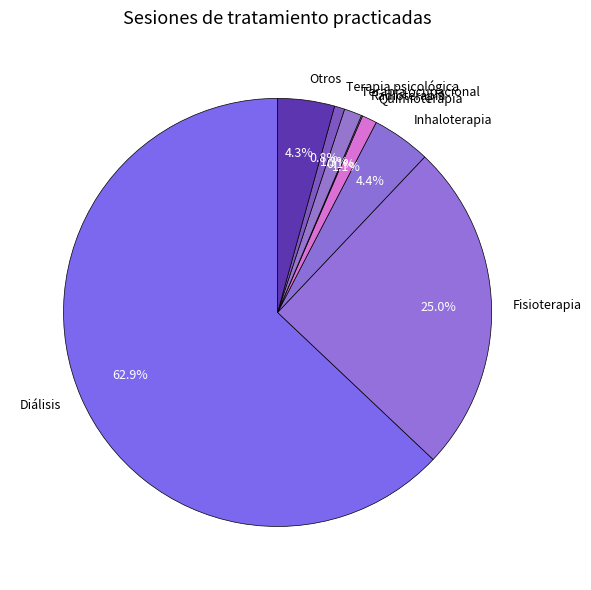

Which category accounts for the majority?

Diálisis